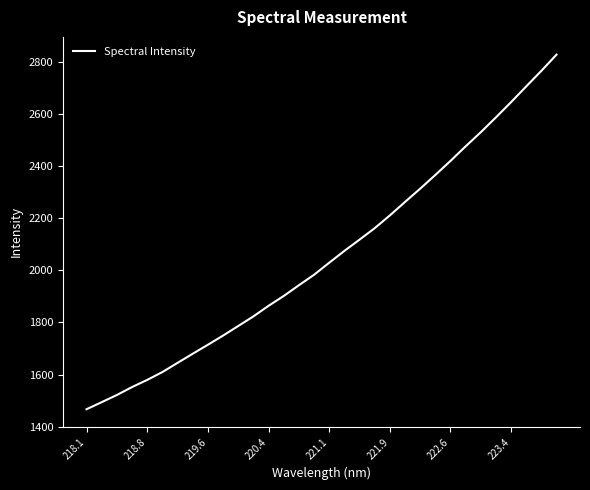

What is the minimum value shown in the chart?

1467.3